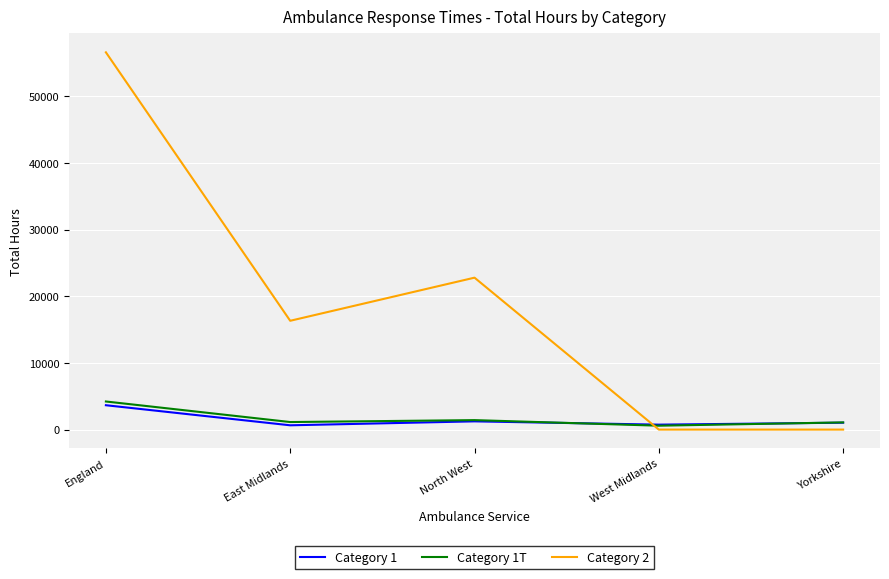

How many values in the Category 2 series exceed 16325?

3